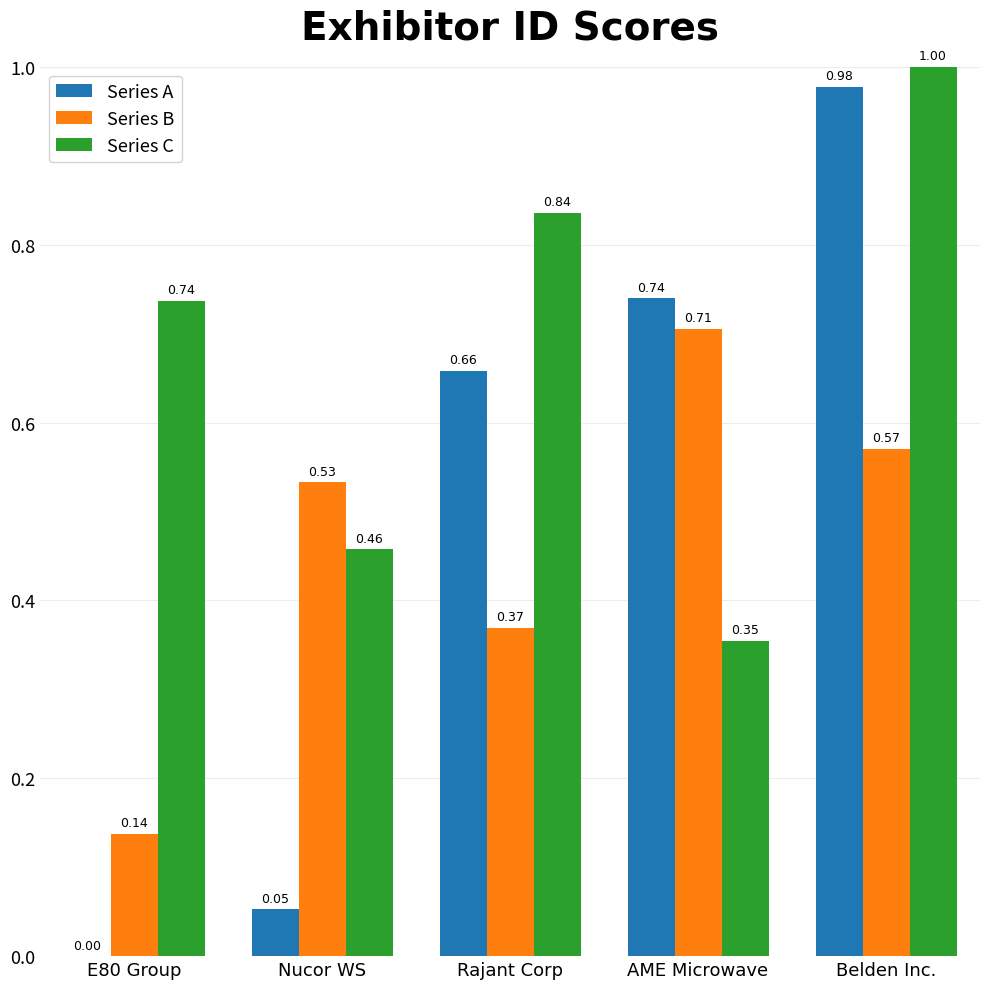

What is the difference between the Series C values at E80 Group and Belden Inc.?

0.3